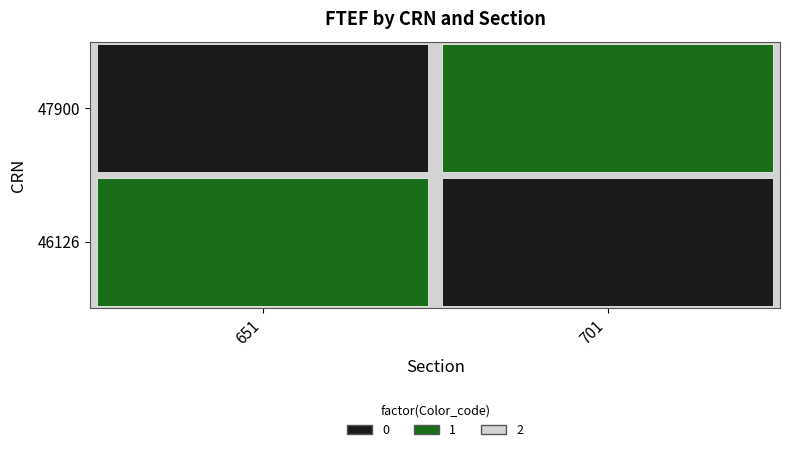

Is it true that 46126 equals 0.0 at 701?

False